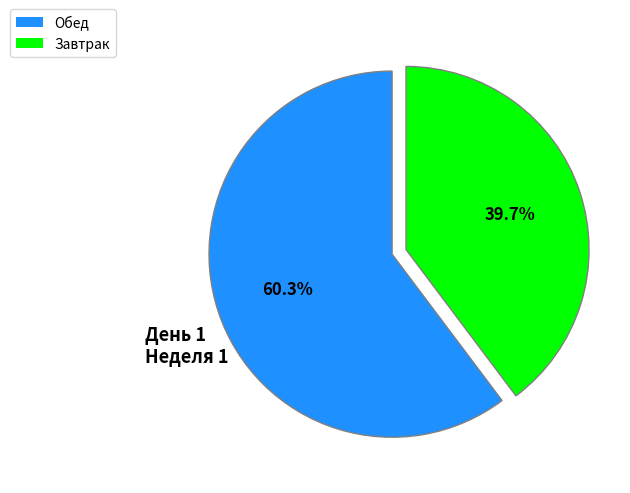

Is there a majority slice in this chart?

Yes